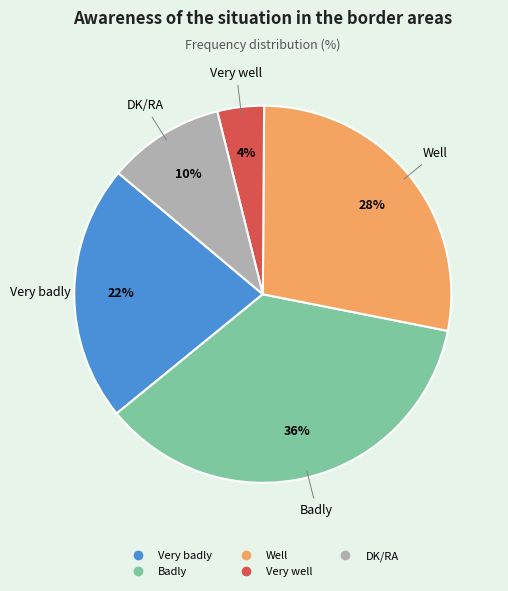

To the nearest percent, what is the combined percentage of Very badly and Very well?

26%